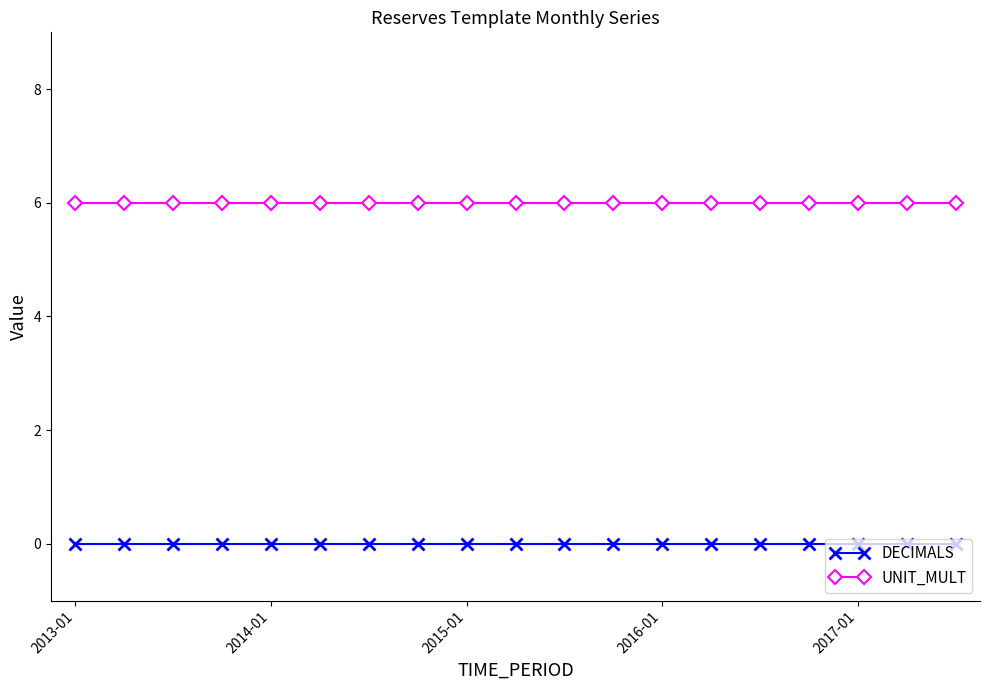

Rank the series by their maximum value, from lowest to highest.

DECIMALS, UNIT_MULT